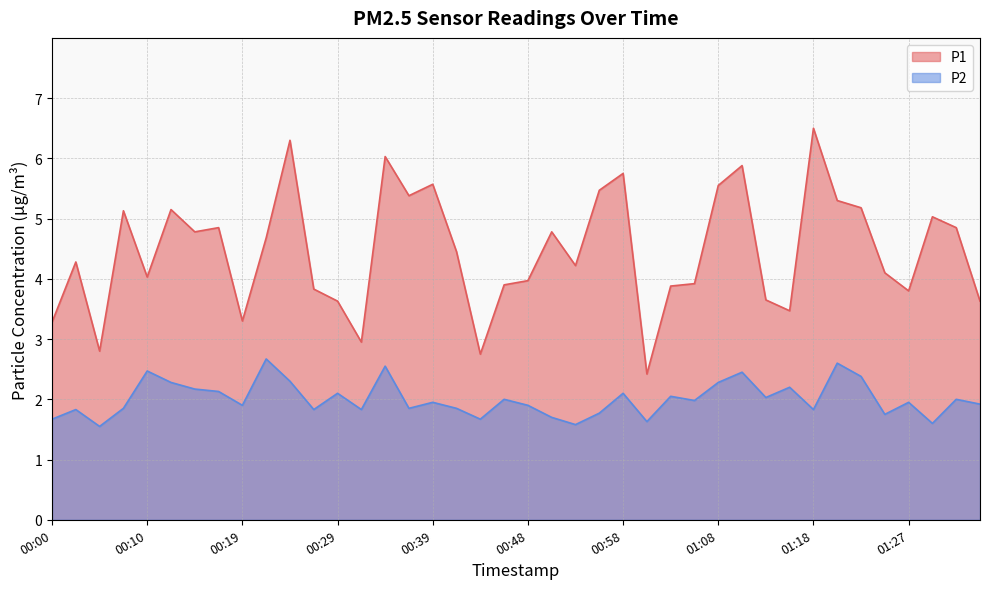

What is the lowest value of the P2 series?

1.6